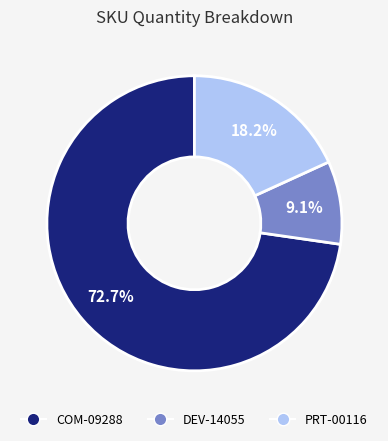

True or false: COM-09288 accounts for 58% of the total.

False